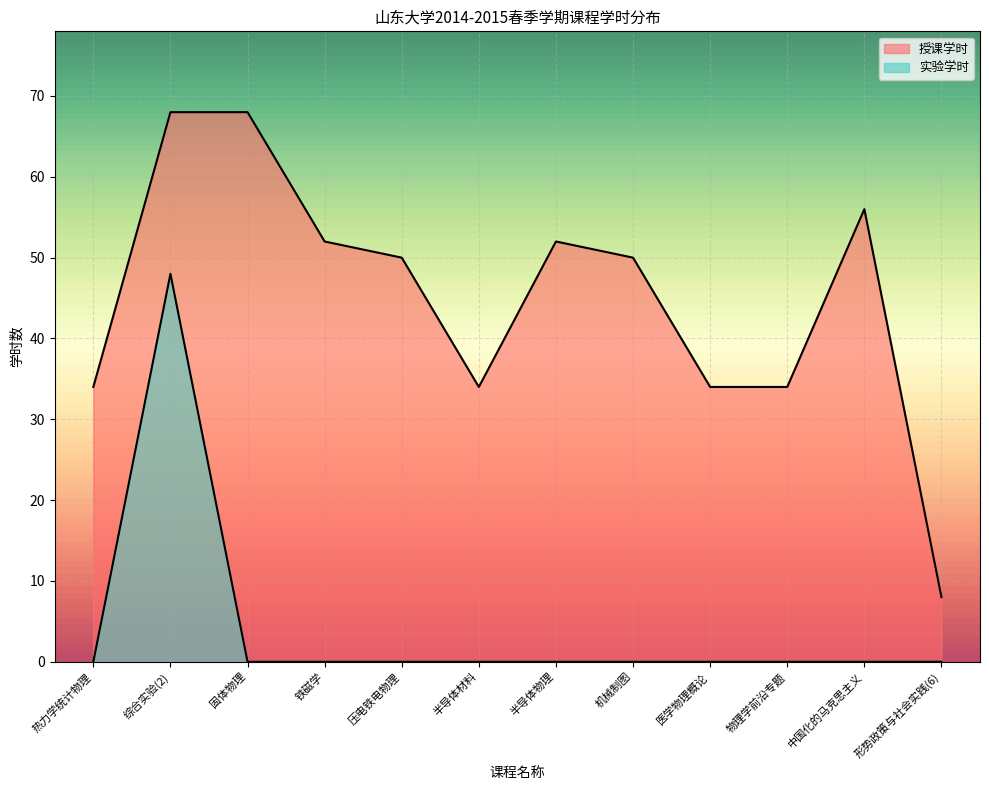

True or false: 实验学时 and 授课学时 intersect in this chart.

False